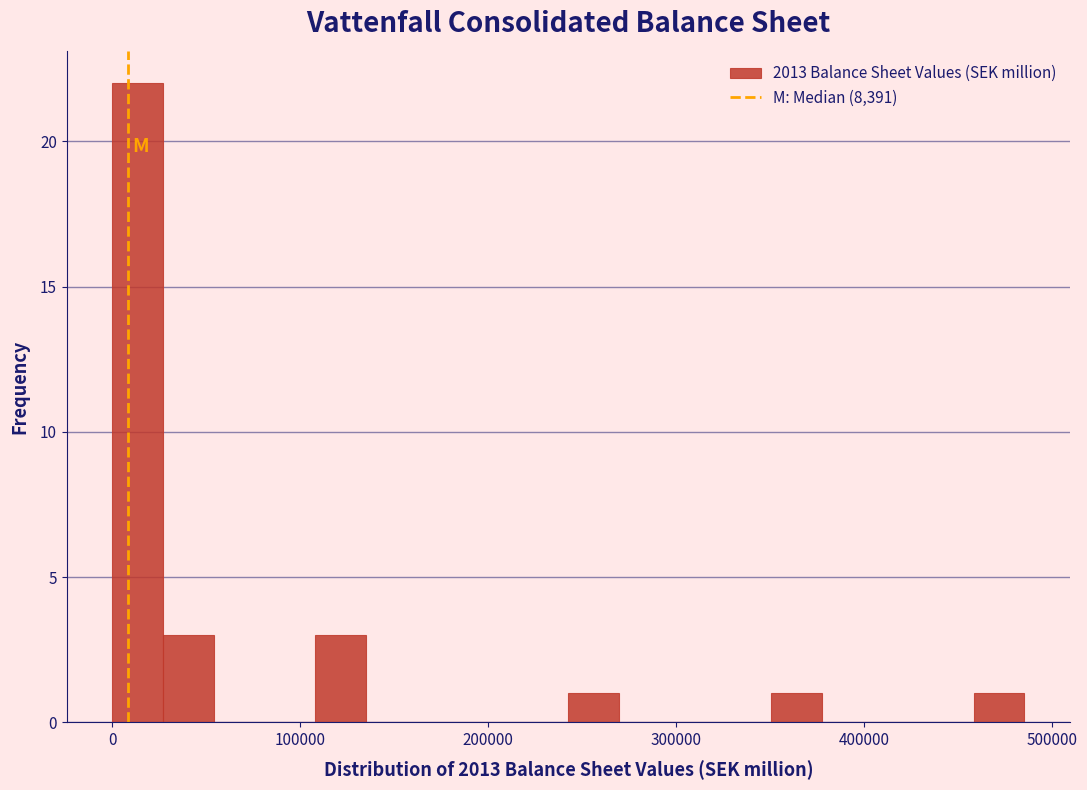

Read against the x-axis, roughly where is the centre of the tallest bar?

10000